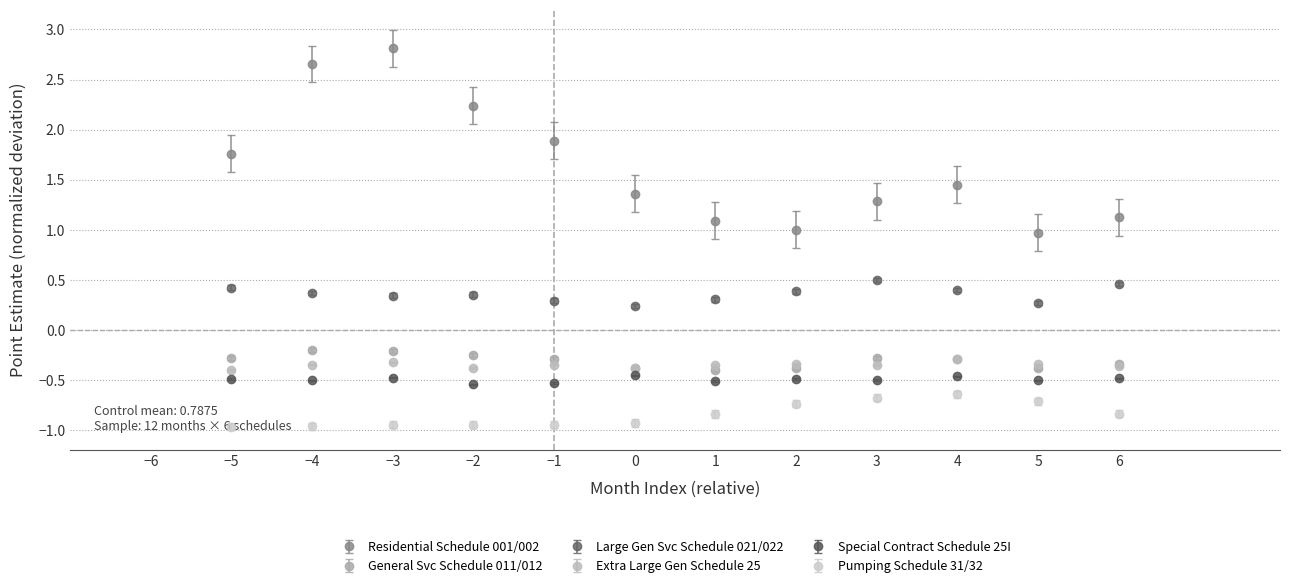

What is the spread (max minus min) of values at −3?

3.8